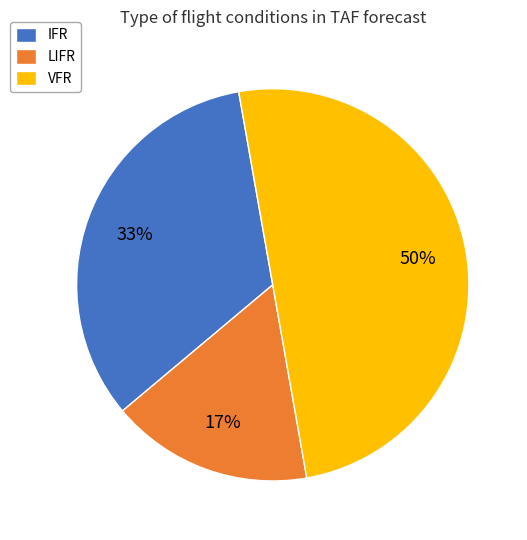

True or false: VFR accounts for 50% of the total.

True